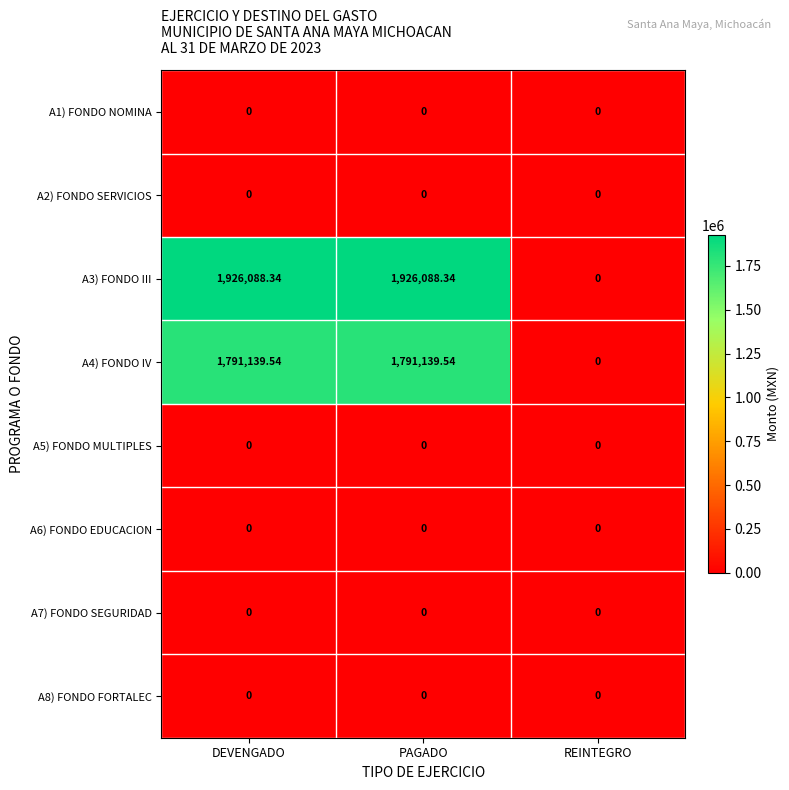

Which category has the lowest value in the A4) FONDO IV series?

REINTEGRO